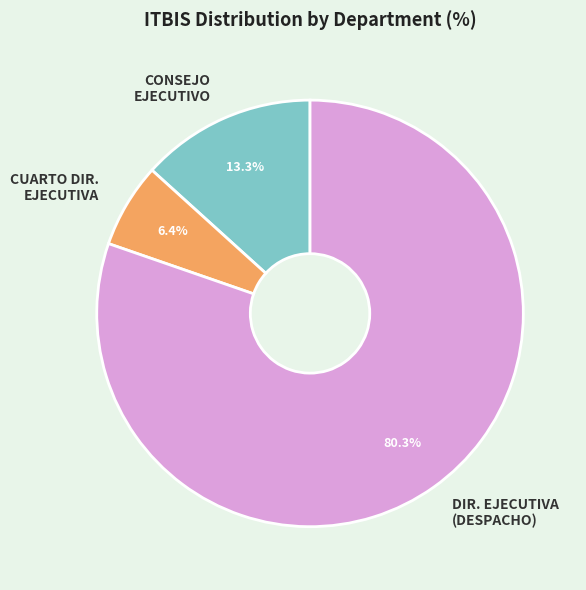

Which category has the biggest portion of the pie?

DIR. EJECUTIVA (DESPACHO)